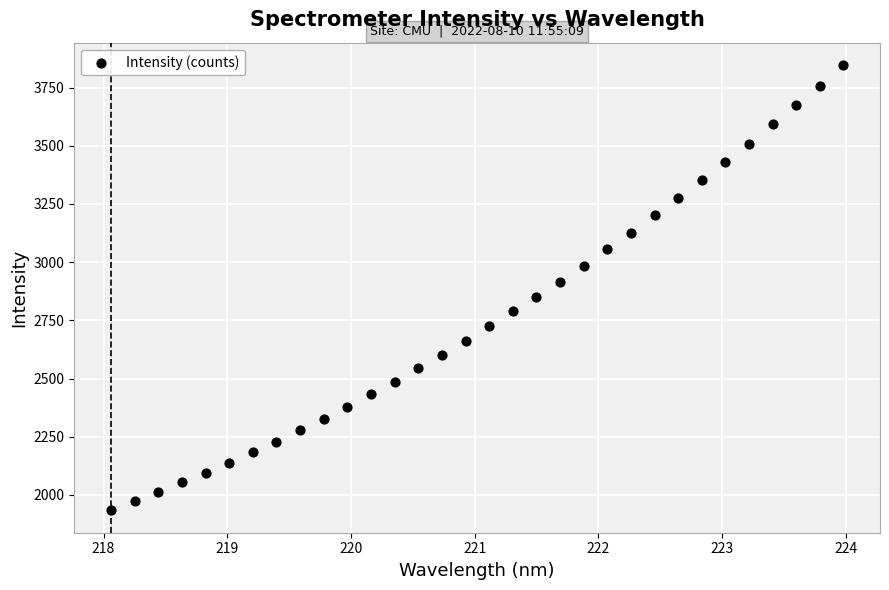

What is the range of X values (max minus min)?

5.9